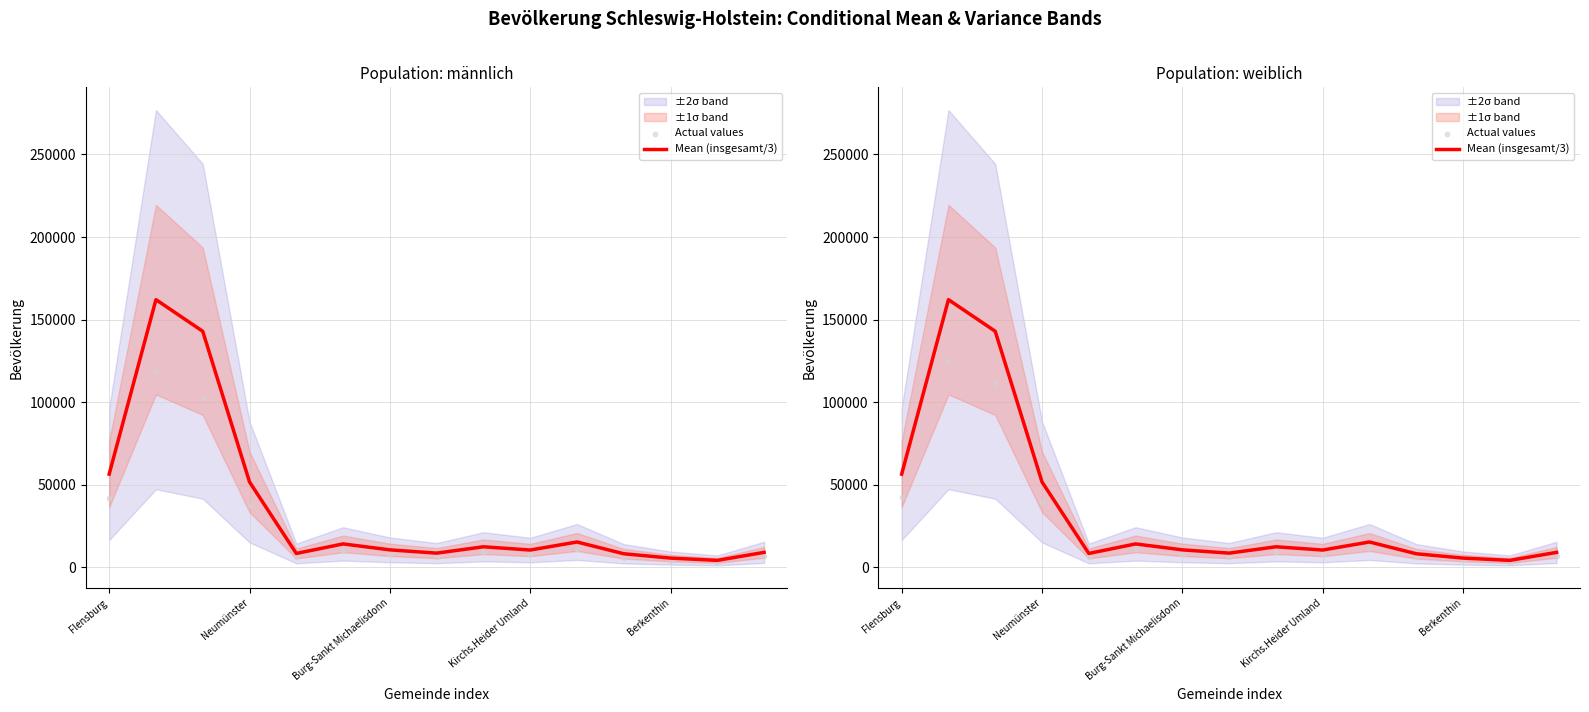

Which series contains the lowest Y value?

Actual values